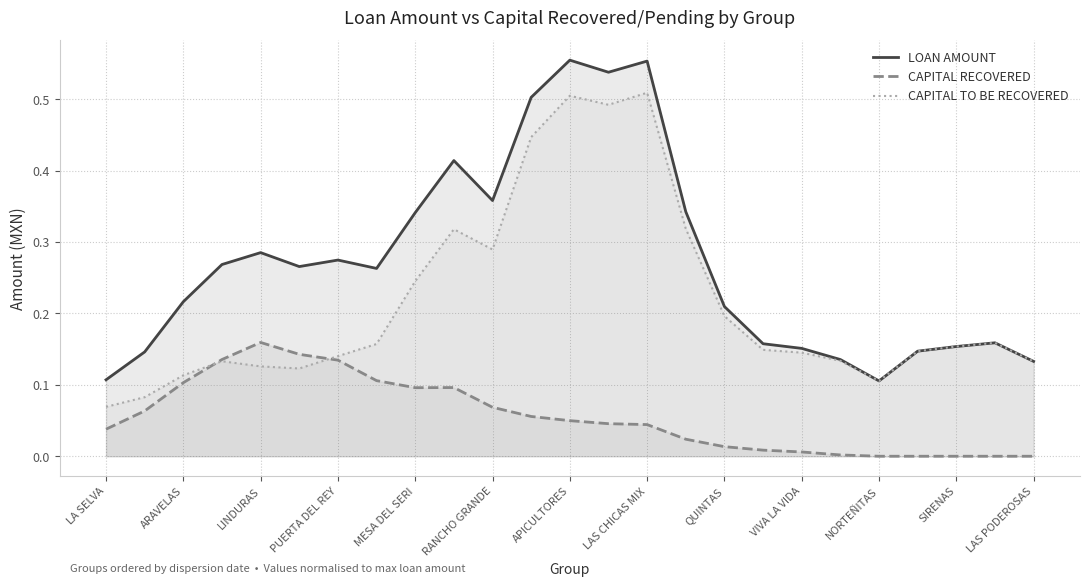

How many interior local peaks does the CAPITAL TO BE RECOVERED series have?

5